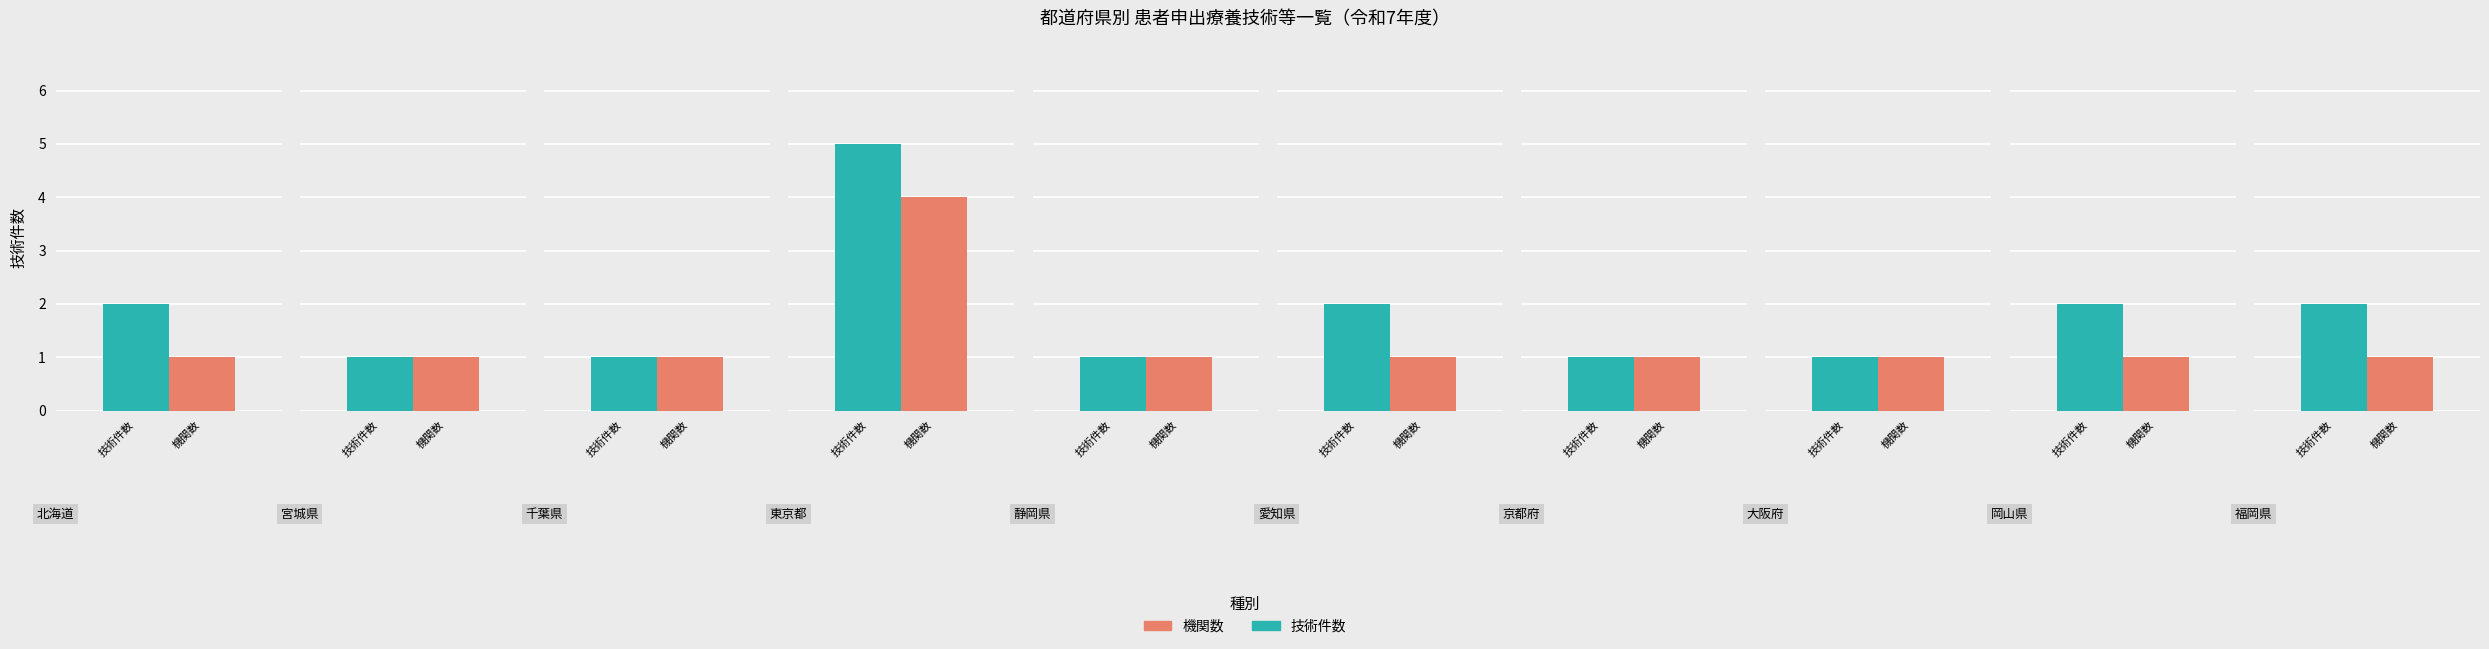

The chart shows a value of 2 at 北海道. True or false?

True